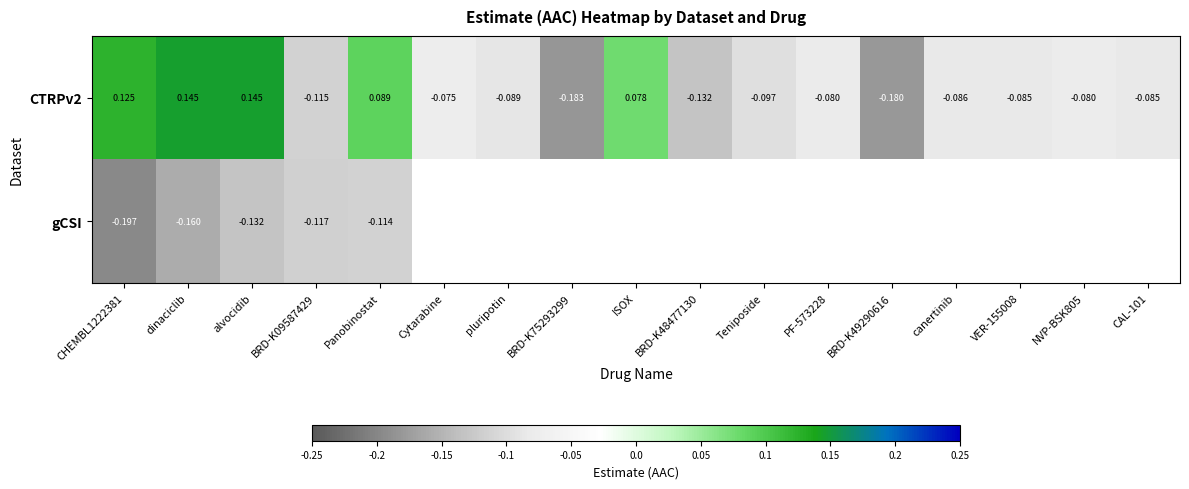

Is the value of CTRPv2 at canertinib greater than the value of gCSI at dinaciclib?

Yes